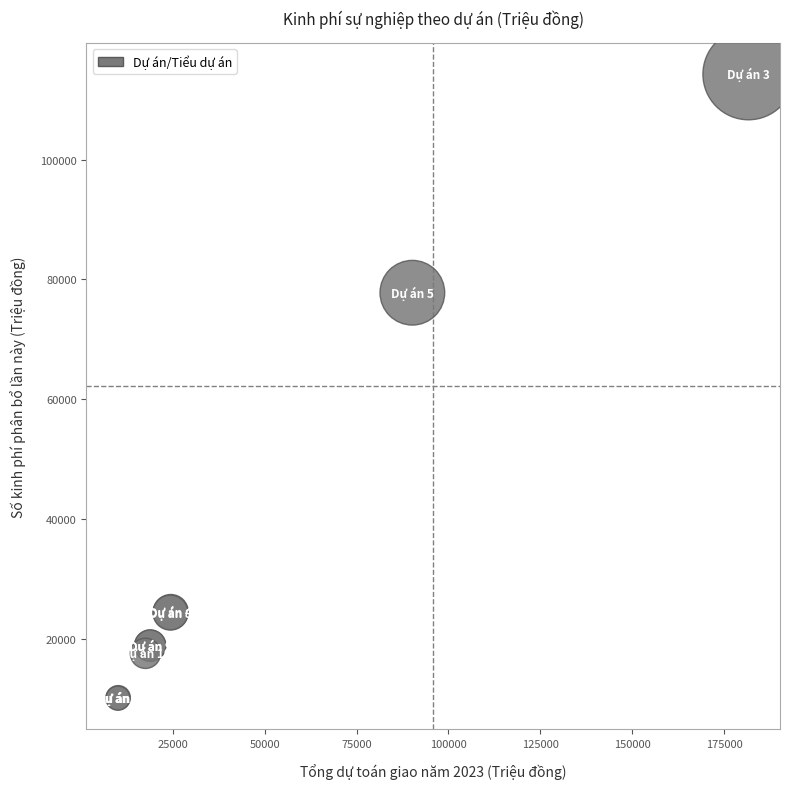

What Y value in the scatter plot is closest to 62156?

77769.0